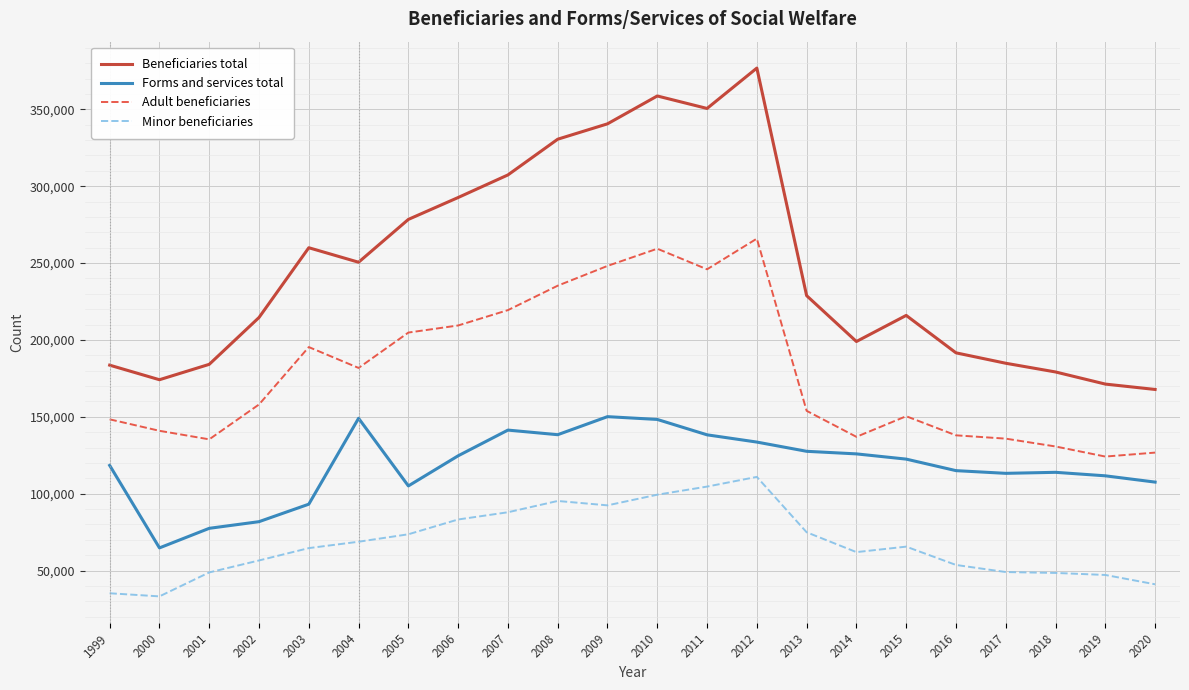

What is the difference between the second highest and second lowest values in the Beneficiaries total series?

187383